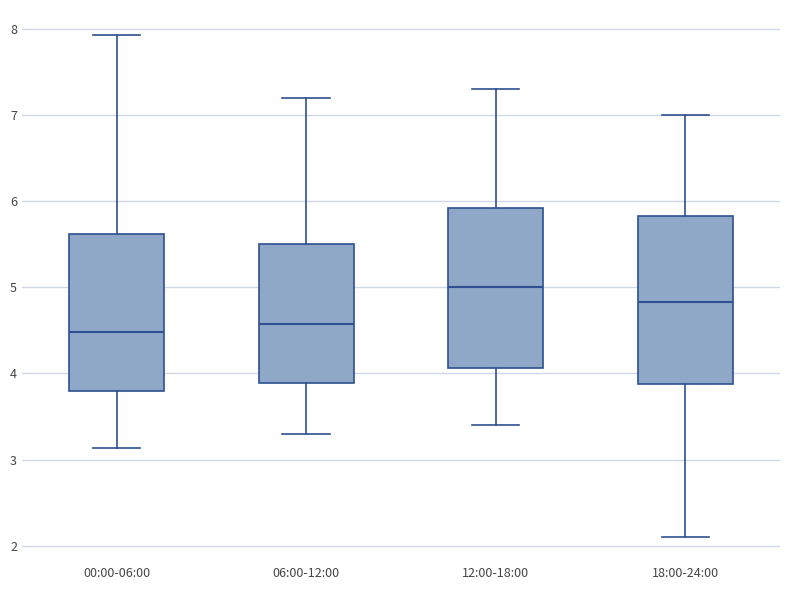

Reading left to right, read every box against the y-axis: the position of its median line, the range the box covers, and the ends of its whiskers. The values are not printed on the chart, so give them approximately, as read against the axis.

00:00-06:00: median 4.5, box 3.8 to 5.6, whiskers 3.1 to 7.9
06:00-12:00: median 4.6, box 3.9 to 5.5, whiskers 3.3 to 7.2
12:00-18:00: median 5.0, box 4.1 to 5.9, whiskers 3.4 to 7.3
18:00-24:00: median 4.8, box 3.9 to 5.8, whiskers 2.1 to 7.0